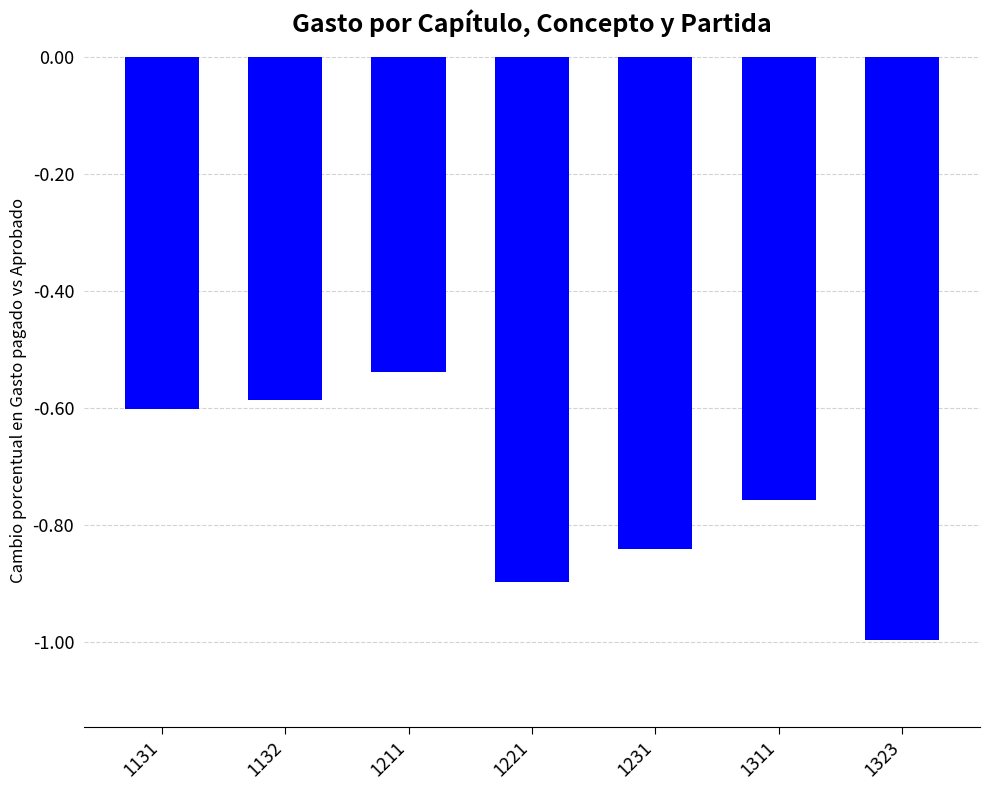

At which category does the chart reach its peak across all series?

1211